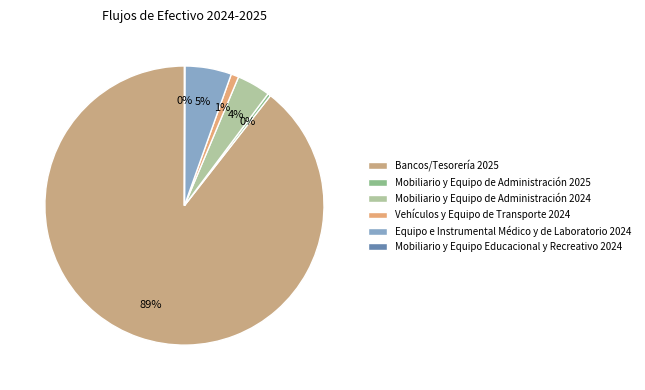

What is the majority slice?

Bancos/Tesorería 2025